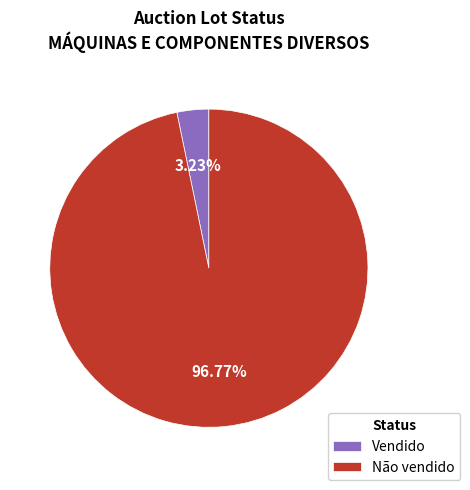

Which slice represents more than half of the pie?

Não vendido